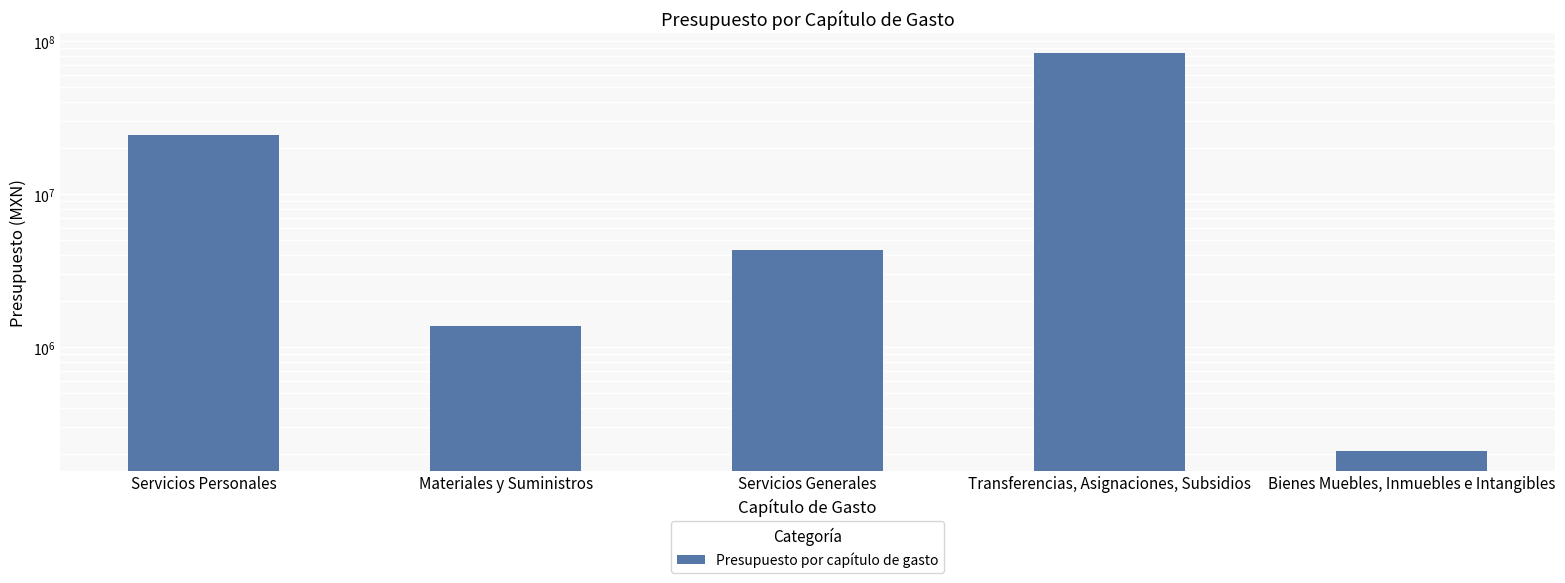

How many bars are there in total?

5